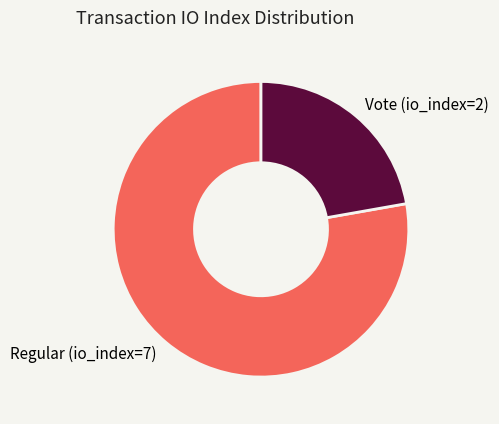

Is it true that Regular (io_index=7) is 78% of the pie?

True